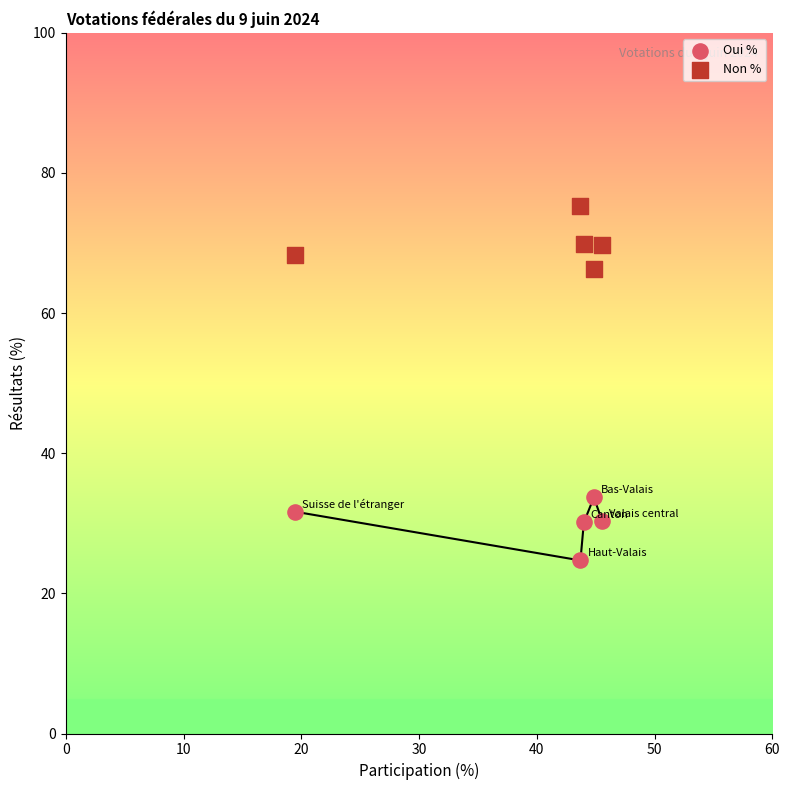

Which series contains the highest Y value?

Non %